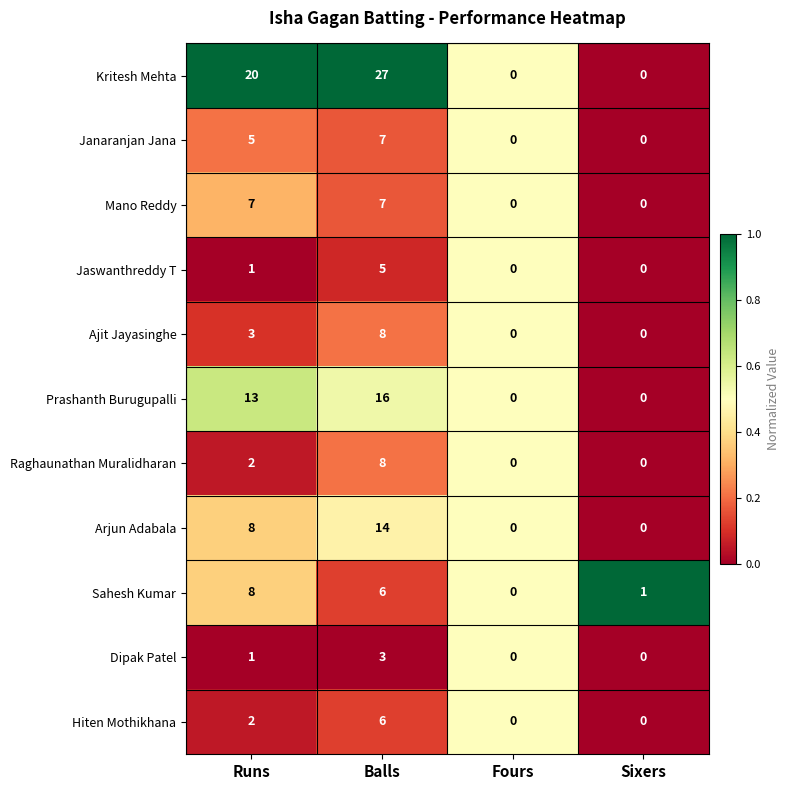

What is the greatest value displayed?

27